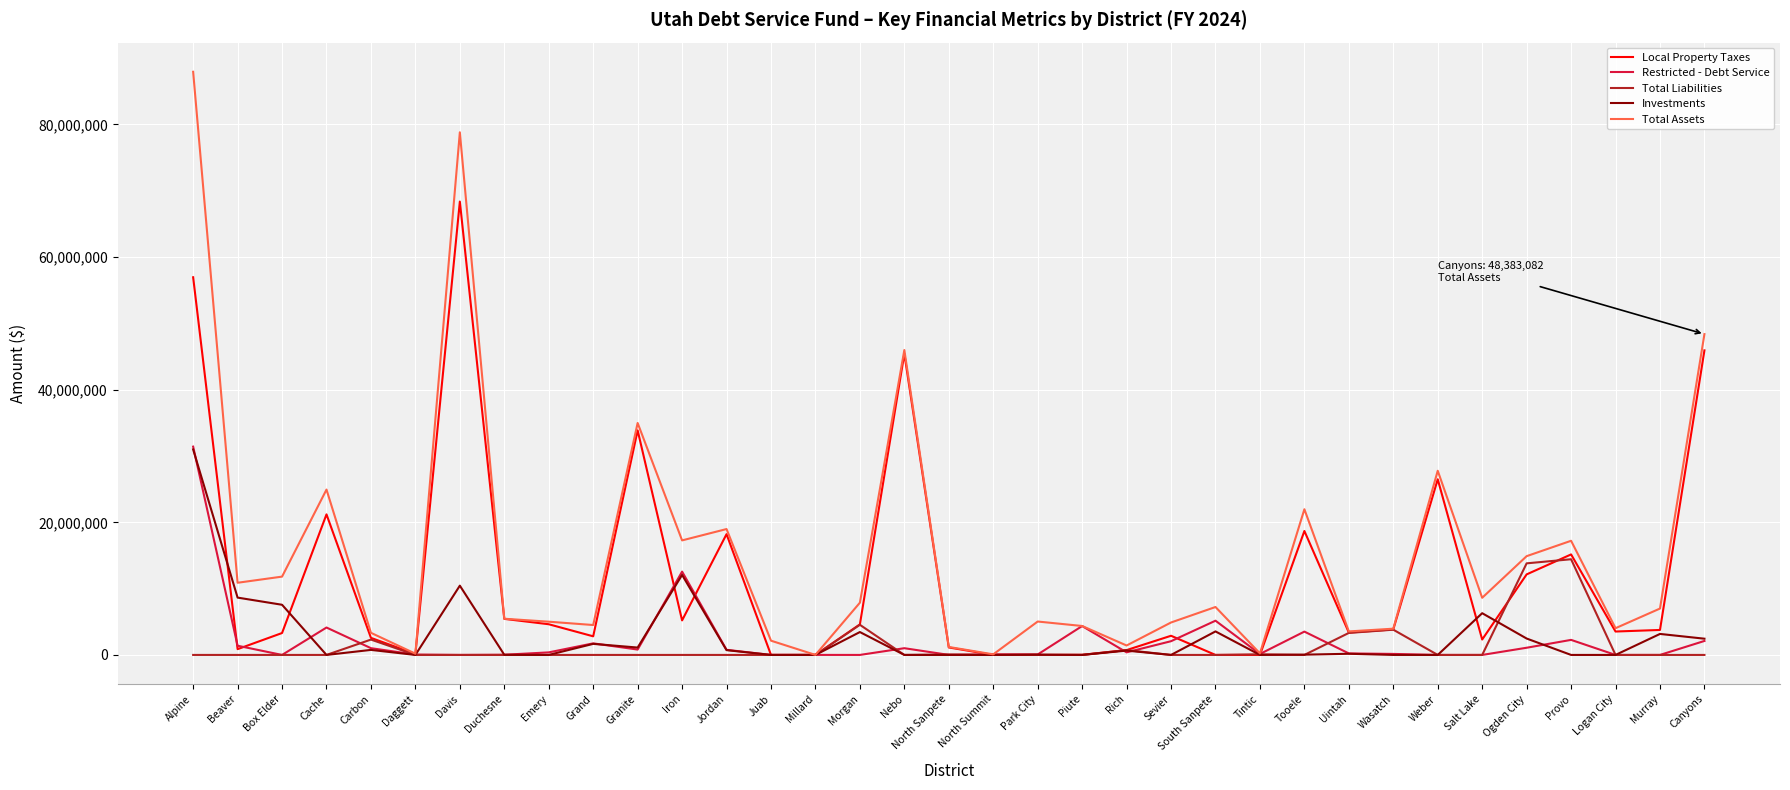

Which series has the largest total across all categories?

Total Assets